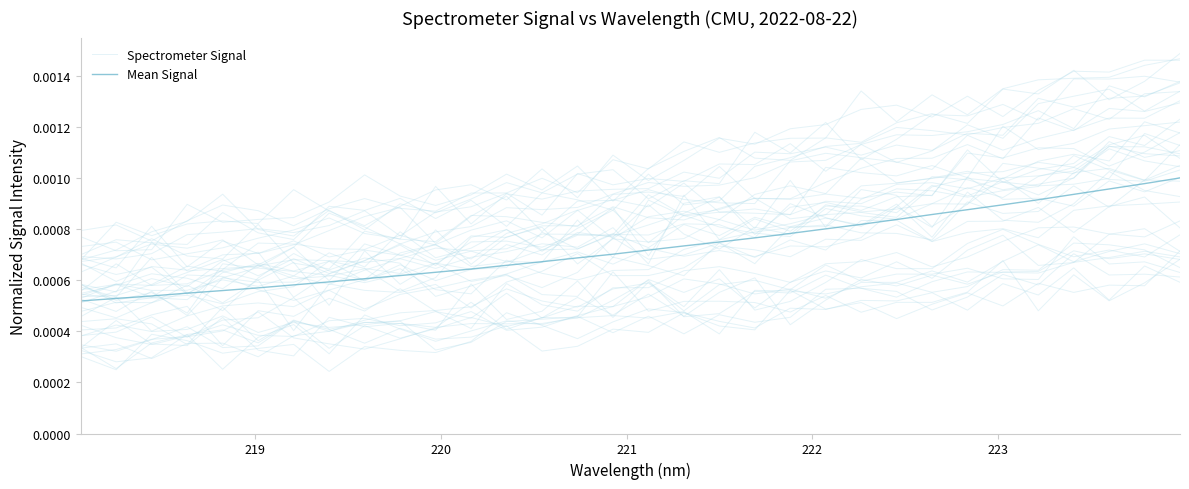

At which label does Spectrometer Signal reach its minimum?

219